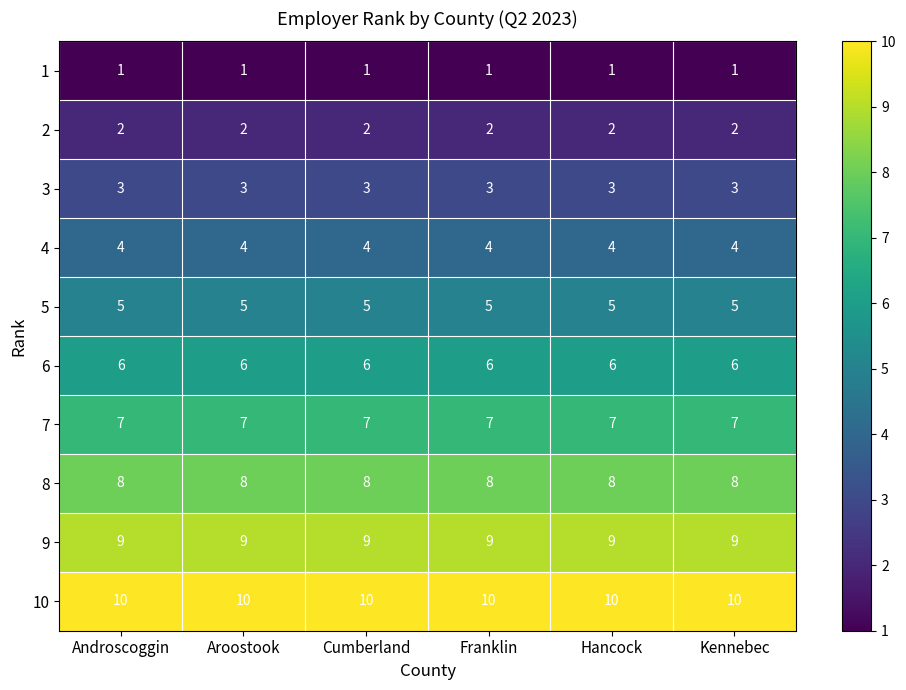

What is the spread (max minus min) of values at Franklin?

9